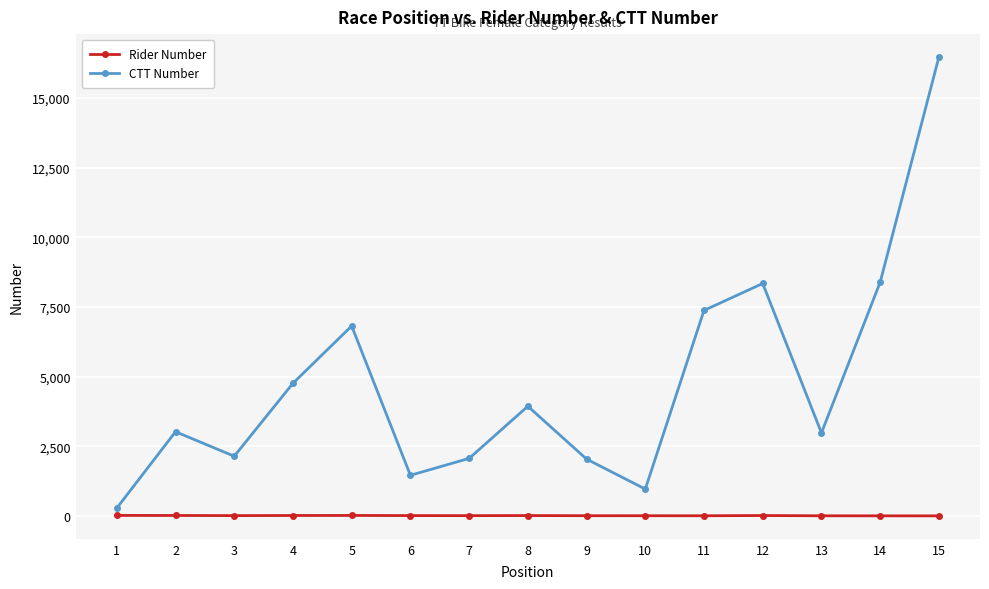

What is the minimum value for CTT Number?

280